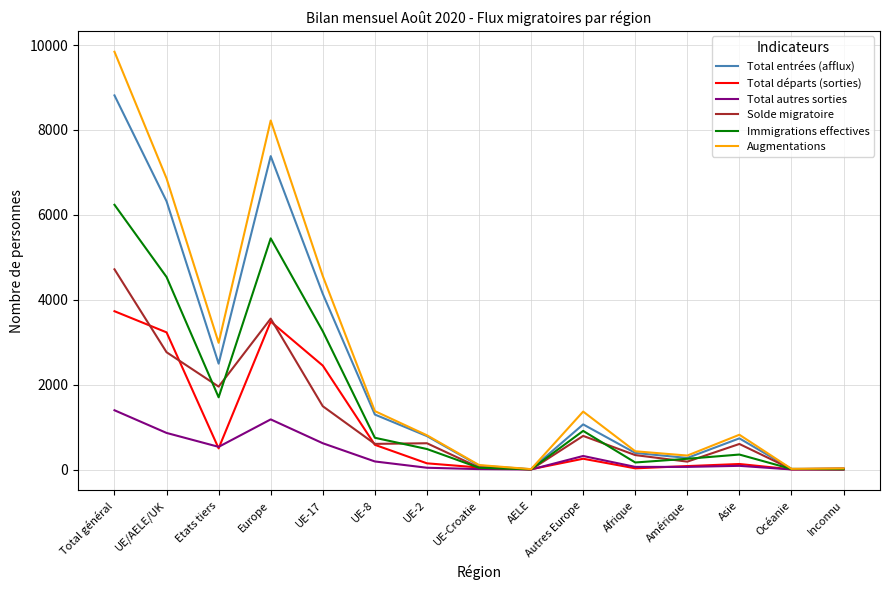

What are all the series names shown in the legend?

Total entrées (afflux), Total départs (sorties), Total autres sorties, Solde migratoire, Immigrations effectives, Augmentations